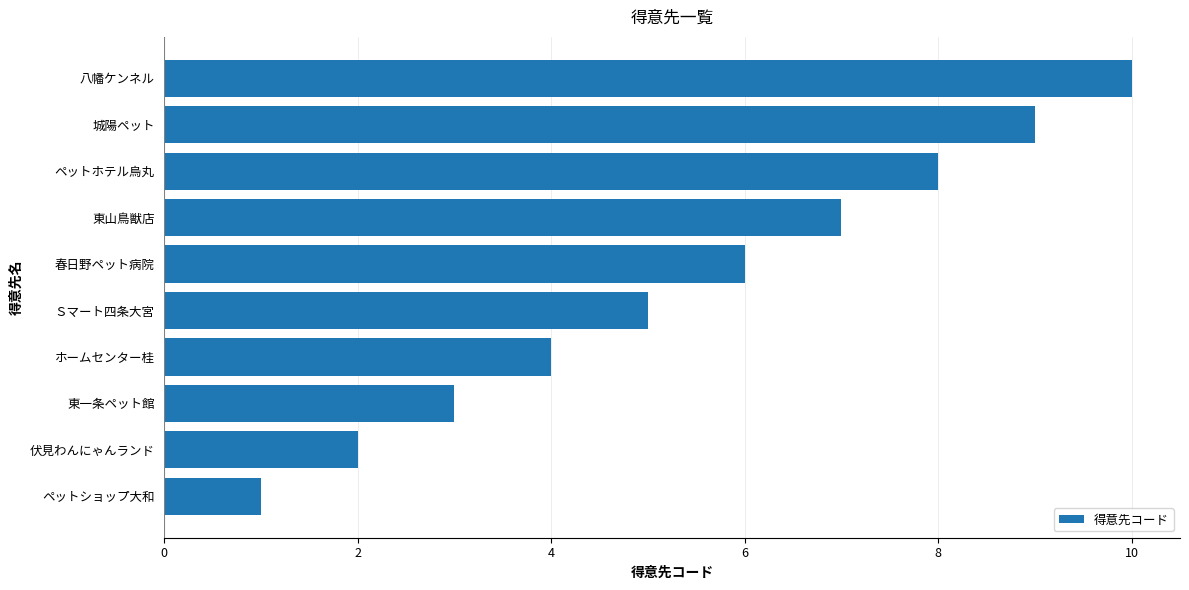

Read the value at Ｓマート四条大宮.

5